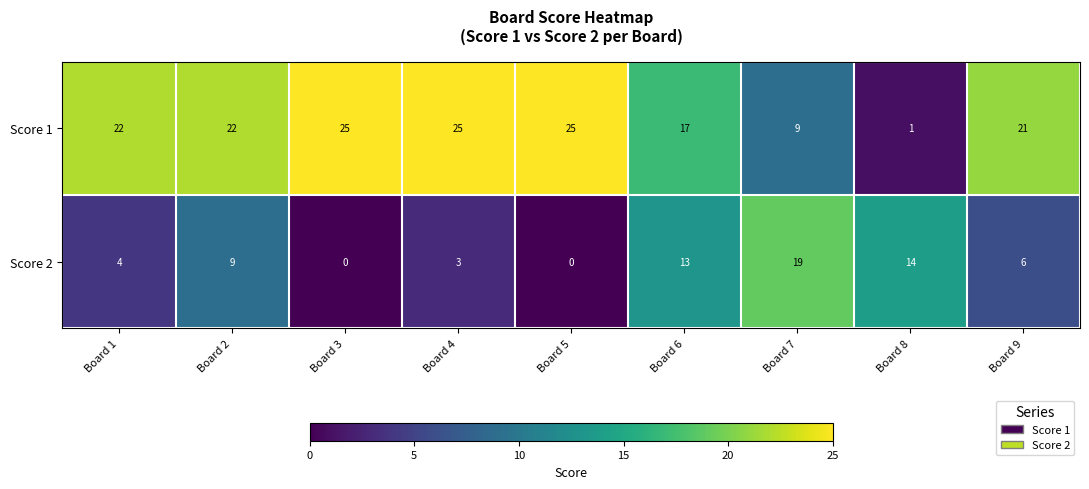

Reading right to left, transcribe all the data shown in this chart.

Score 1: 21	1	9	17	25	25	25	22	22
Score 2: 6	14	19	13	0	3	0	9	4